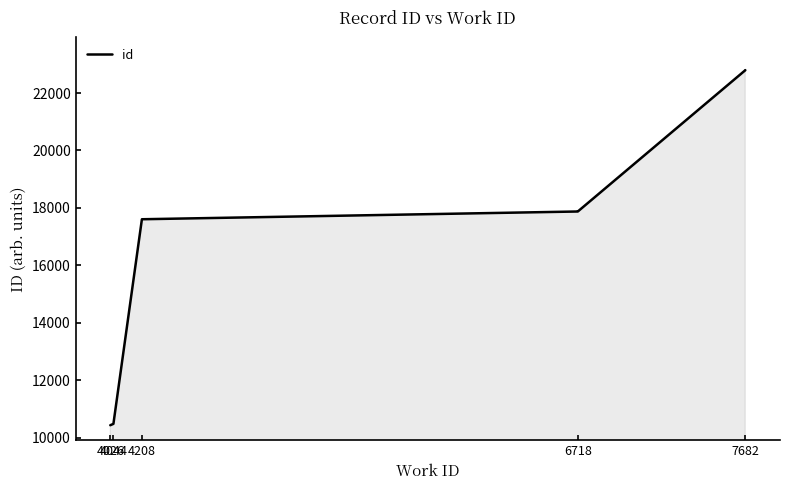

What is the value of the 5th point from the left?

17874